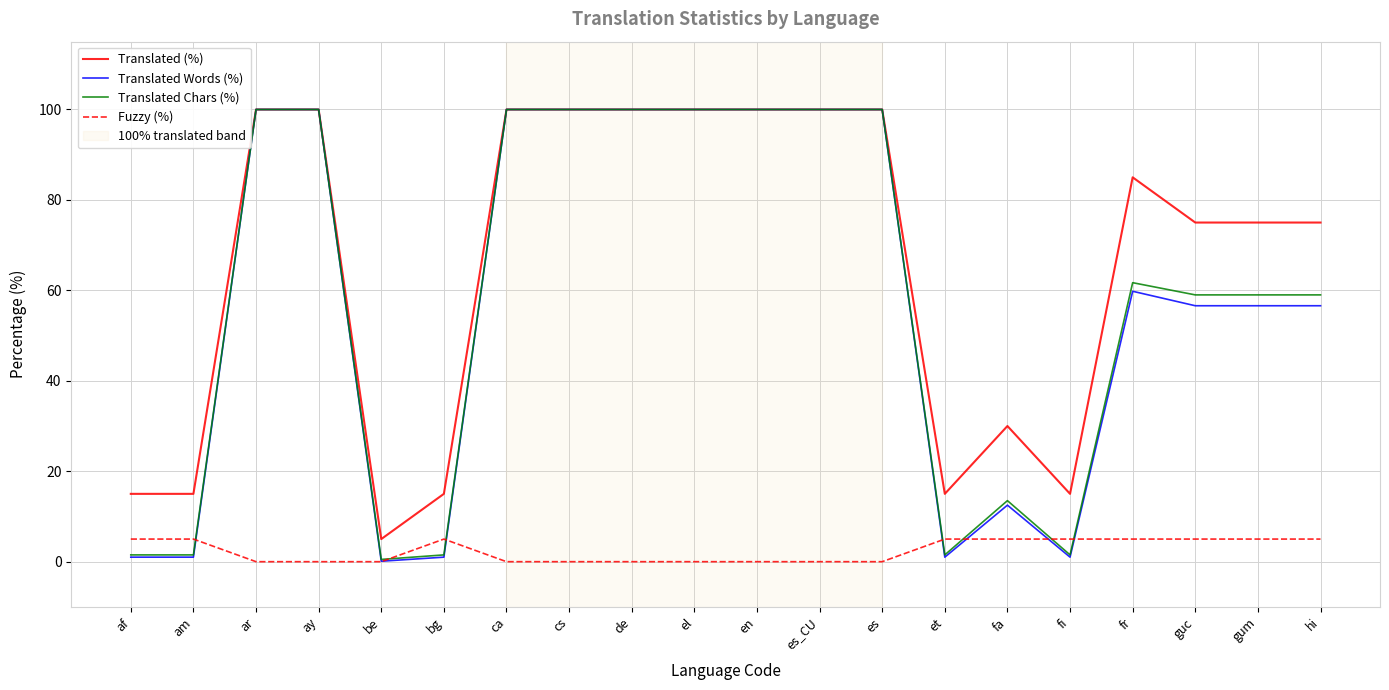

What is the minimum value for Translated (%)?

5.0